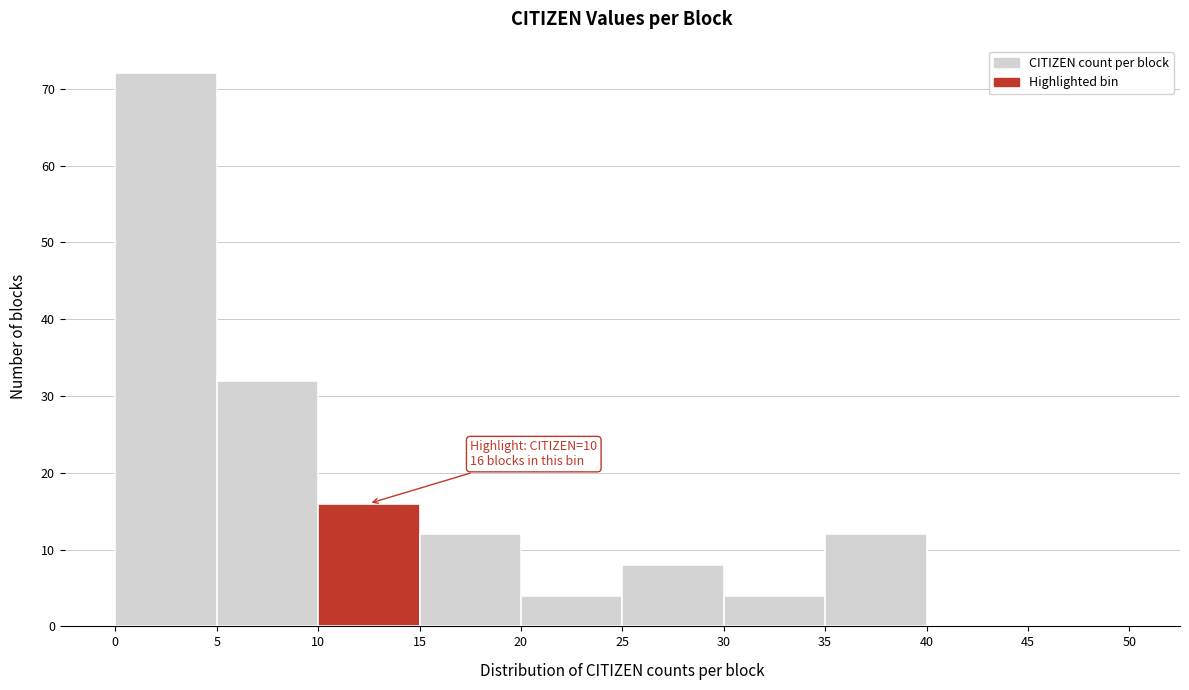

Over which range of the x-axis is the bar tallest?

0 to 5